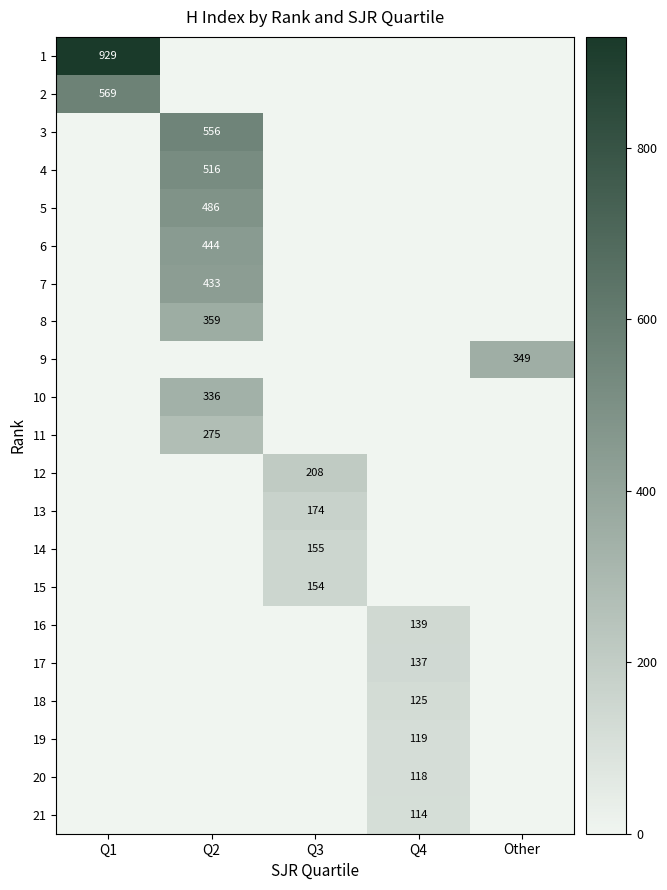

The 17 series shows 137 at Q4. True or false?

True